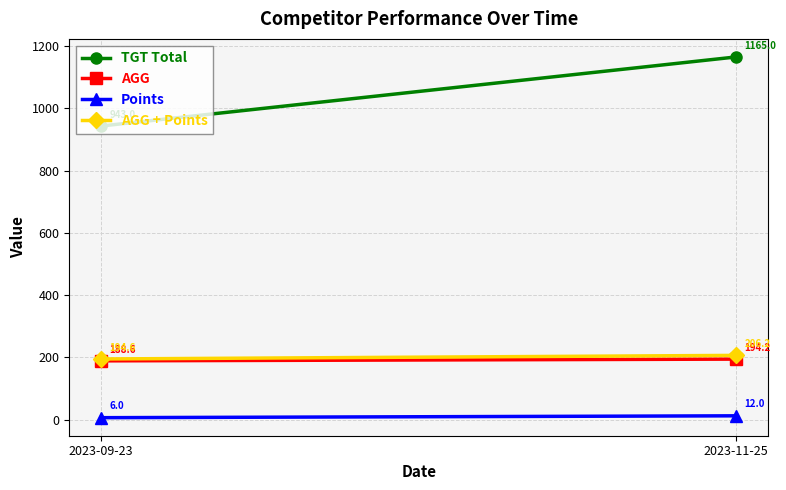

What is the spread (max minus min) of values at 2023-11-25?

1153.0